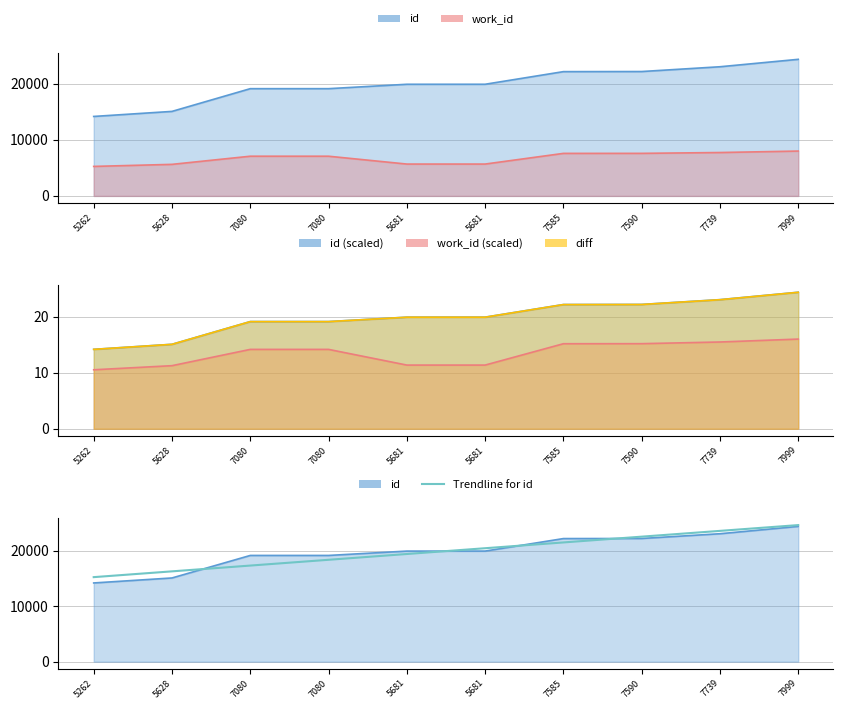

The chart shows a value of 18342.5 at 7080. True or false?

True